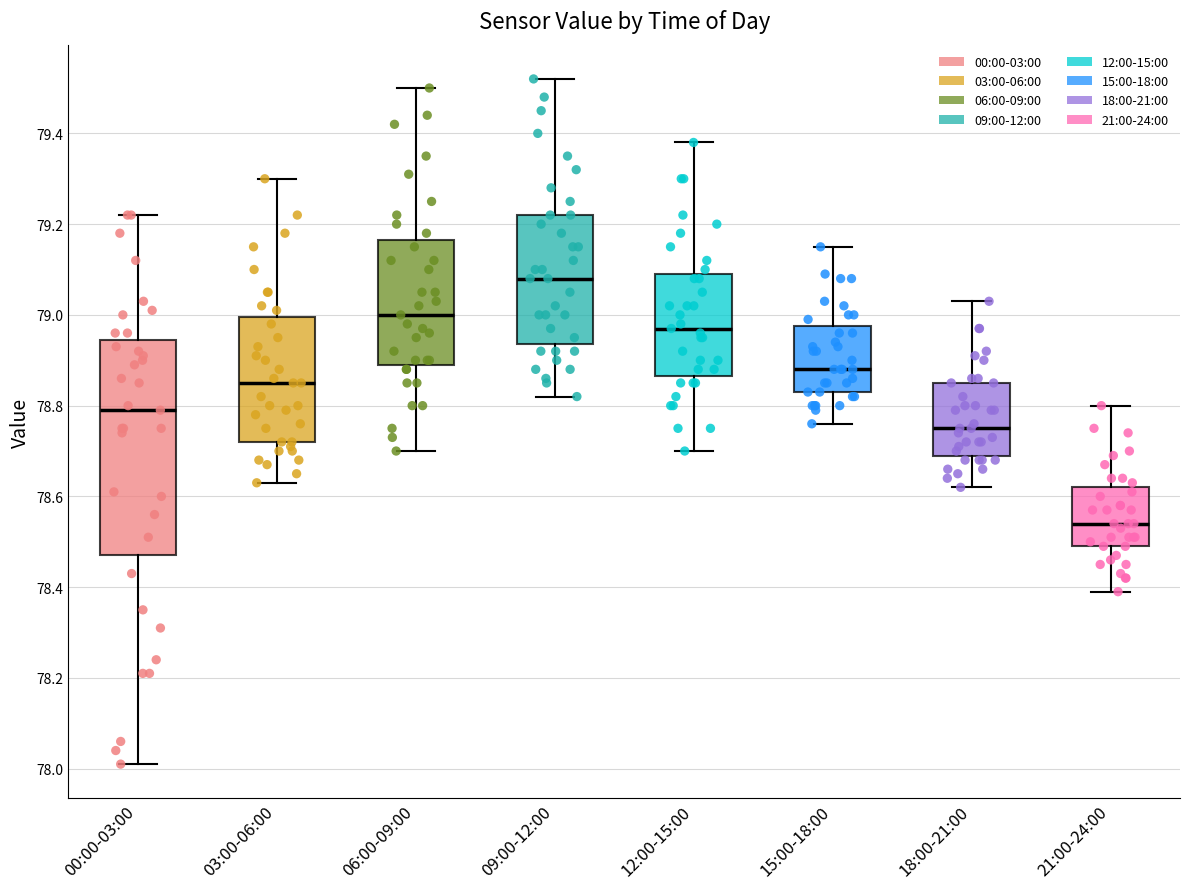

Which box has the lowest median line?

21:00-24:00